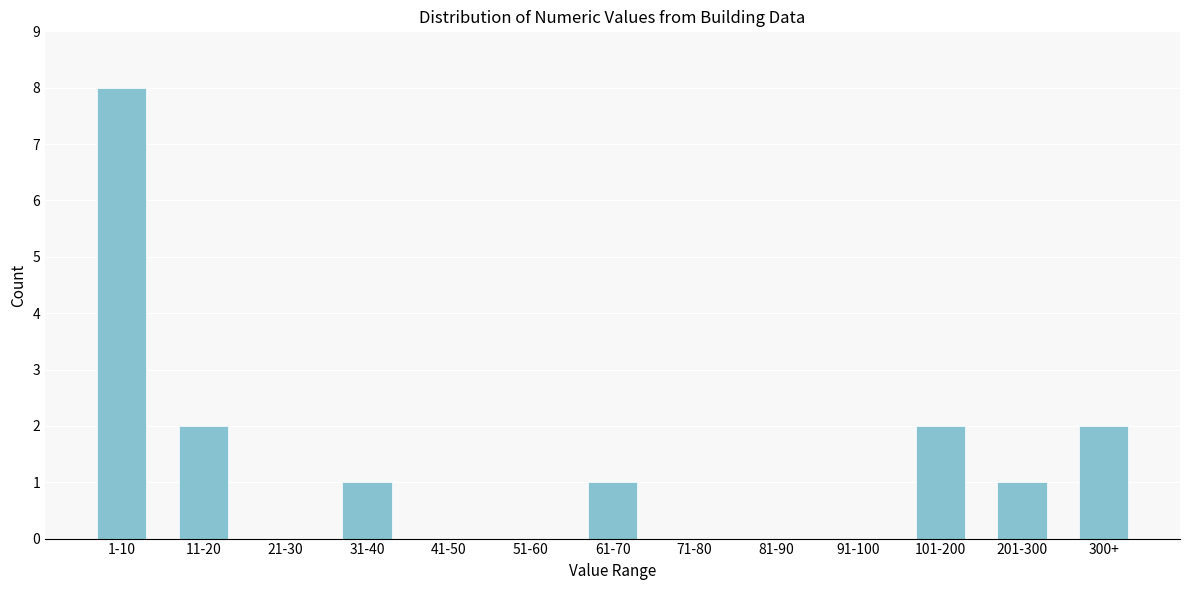

Reading left to right, list all the values displayed in this chart.

1-10=8	11-20=2	21-30=0	31-40=1	41-50=0	51-60=0	61-70=1	71-80=0	81-90=0	91-100=0	101-200=2	201-300=1	300+=2